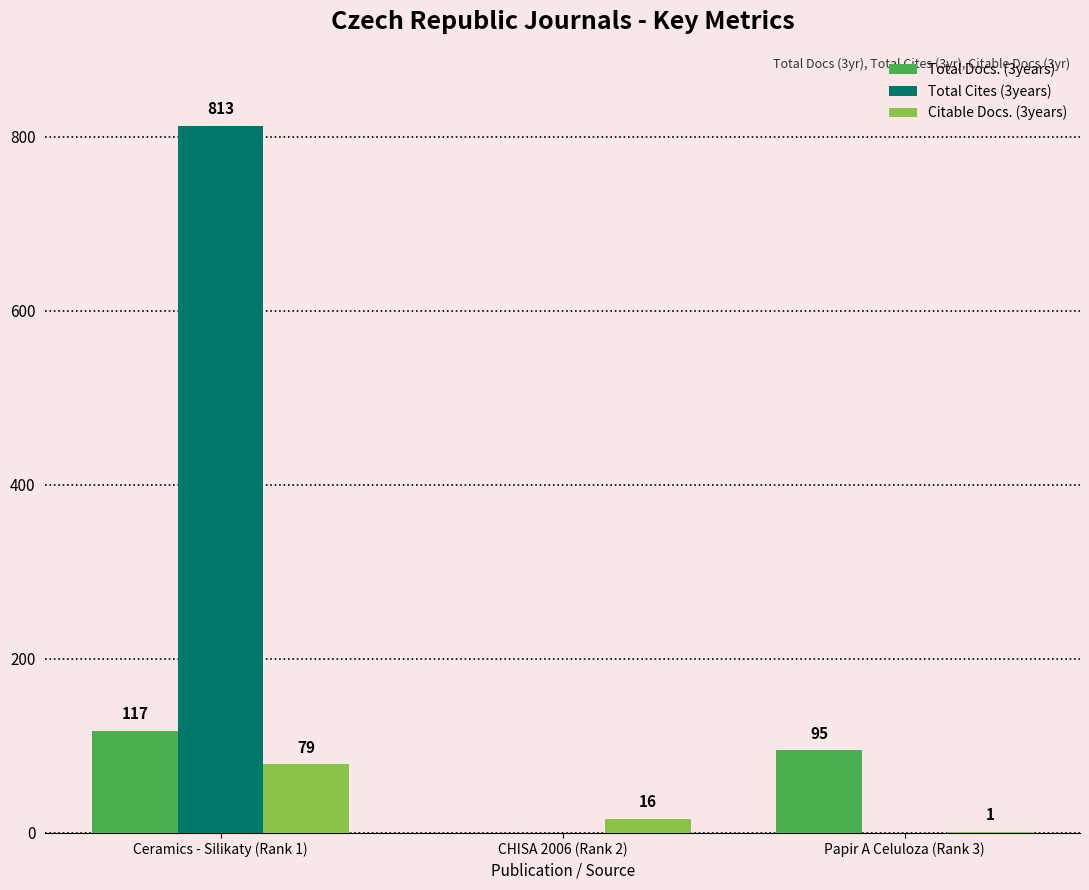

Count the Citable Docs. (3years) values in the range 1 to 79.

3